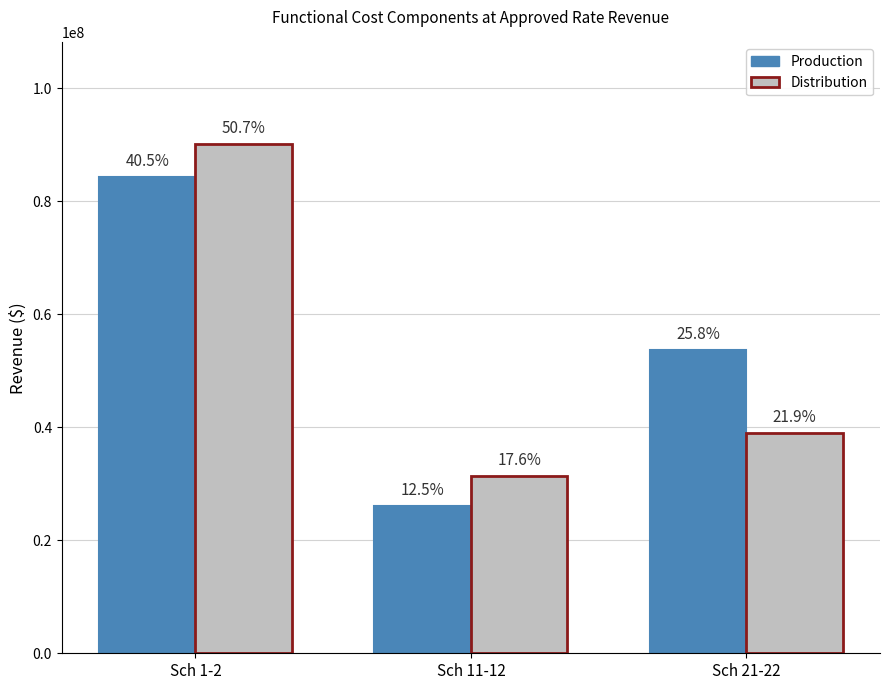

What is the total value across all series at Sch 11-12?

57445930.2